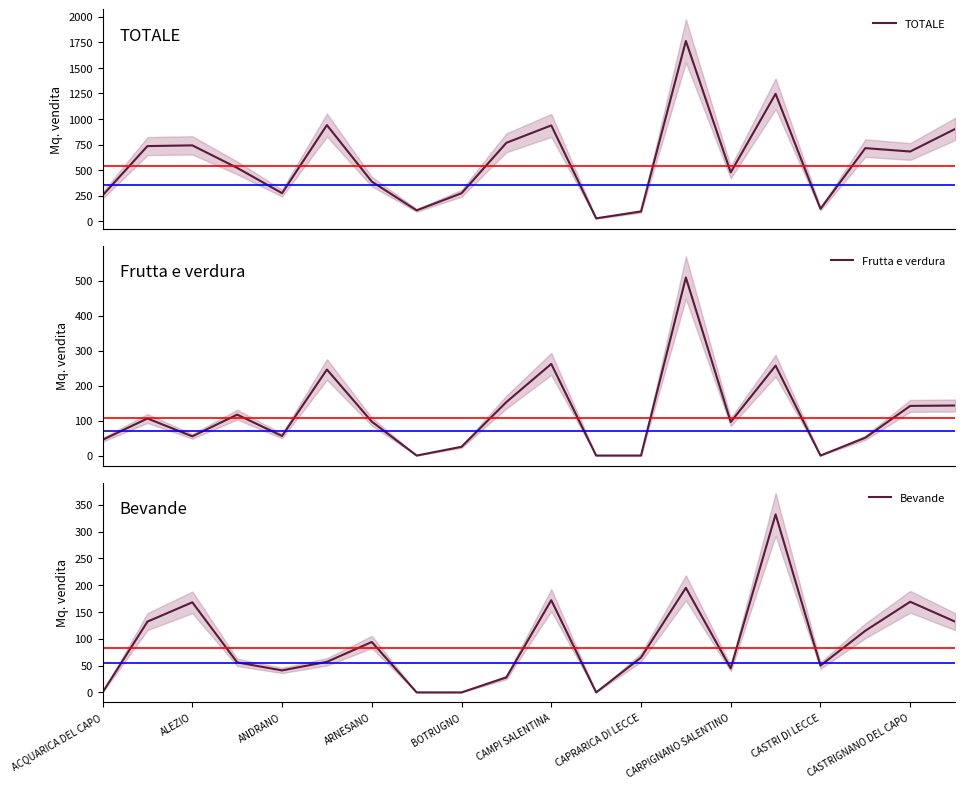

In Bevande, how many points are lower than both neighbors (excluding endpoints)?

4